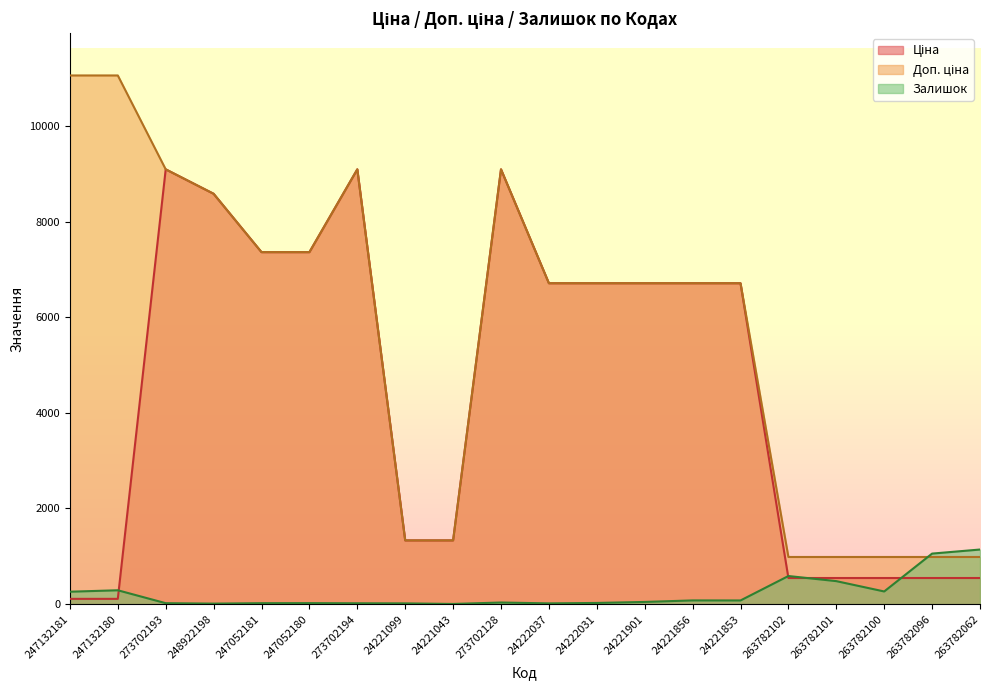

The value of Доп. ціна at 263782101 is 1301.2. True or false?

False